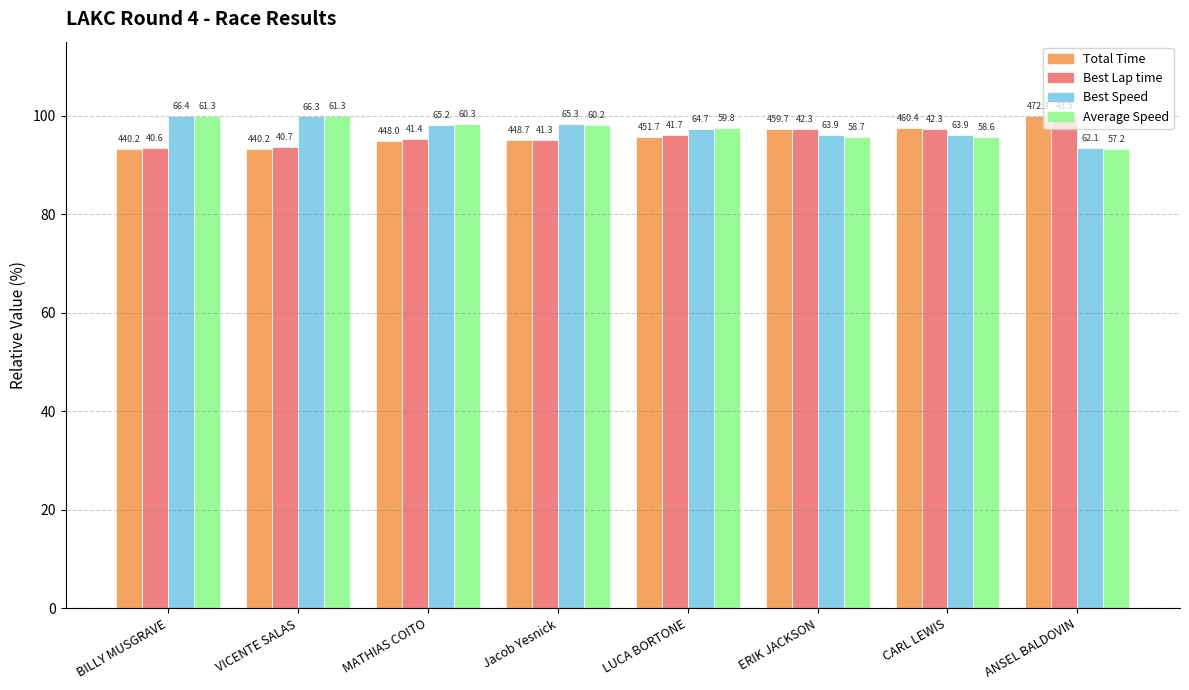

What are all the series names shown in the legend?

Total Time, Best Lap time, Best Speed, Average Speed